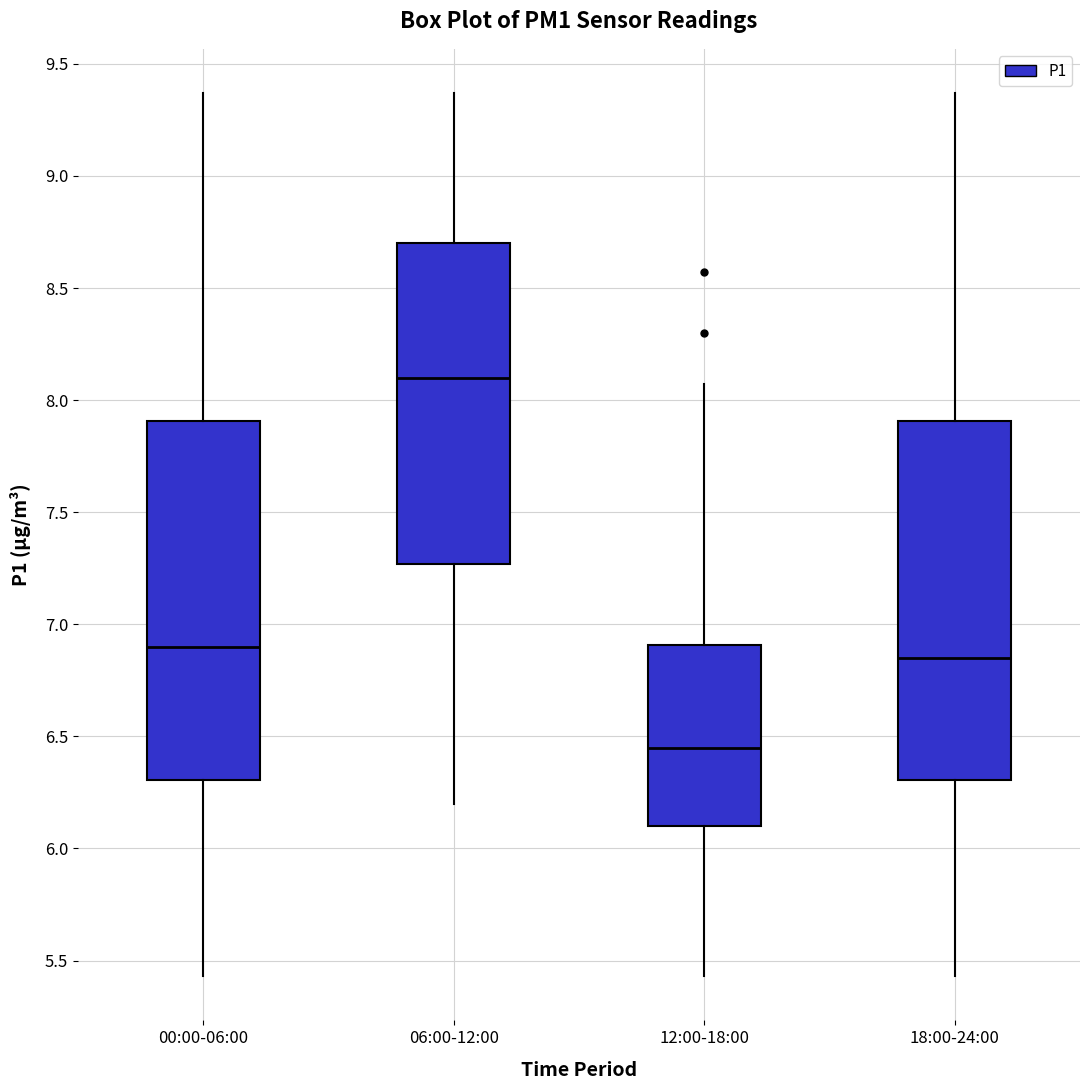

Reading left to right, read every box against the y-axis: the position of its median line, the range the box covers, and the ends of its whiskers. The values are not printed on the chart, so give them approximately, as read against the axis.

00:00-06:00: median 6.90, box 6.30 to 7.90, whiskers 5.45 to 9.35
06:00-12:00: median 8.10, box 7.25 to 8.70, whiskers 6.20 to 9.35
12:00-18:00: median 6.45, box 6.10 to 6.90, whiskers 5.45 to 8.05
18:00-24:00: median 6.85, box 6.30 to 7.90, whiskers 5.45 to 9.35